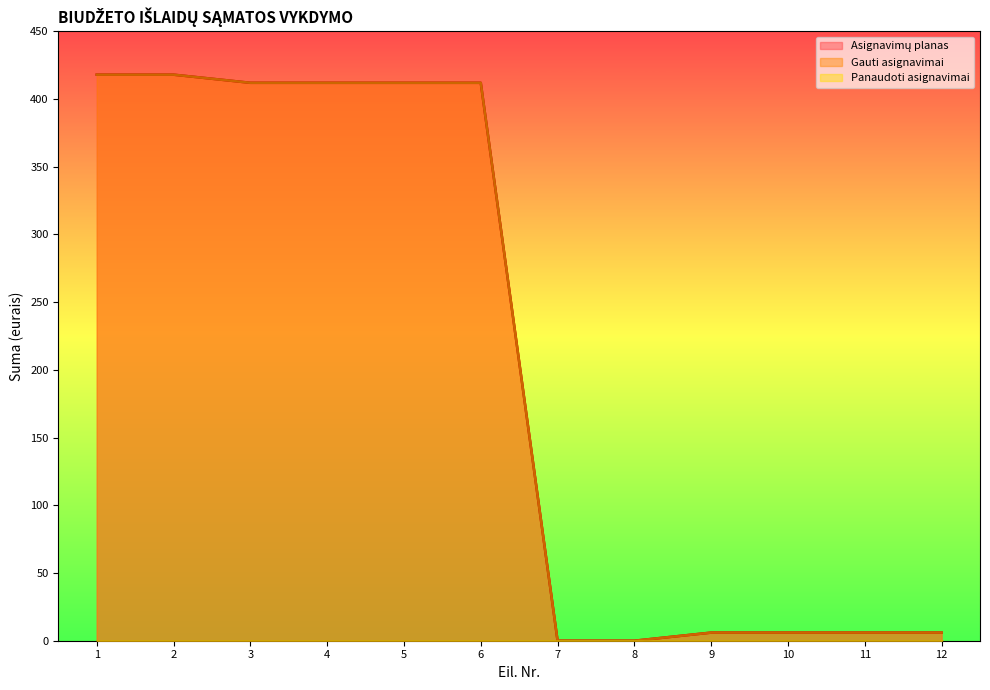

The value of Gauti asignavimai at 5 is 172. True or false?

False